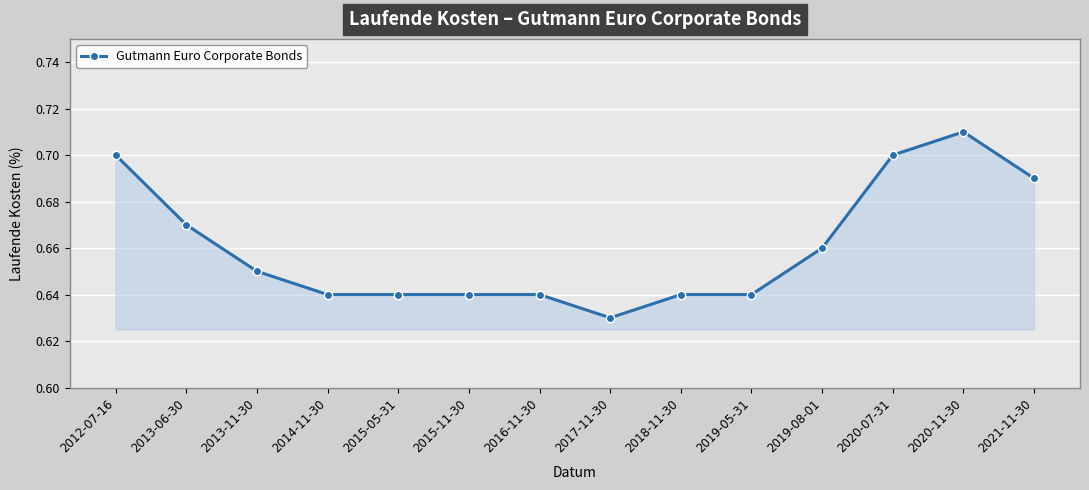

What position from the right is 2017-11-30?

7